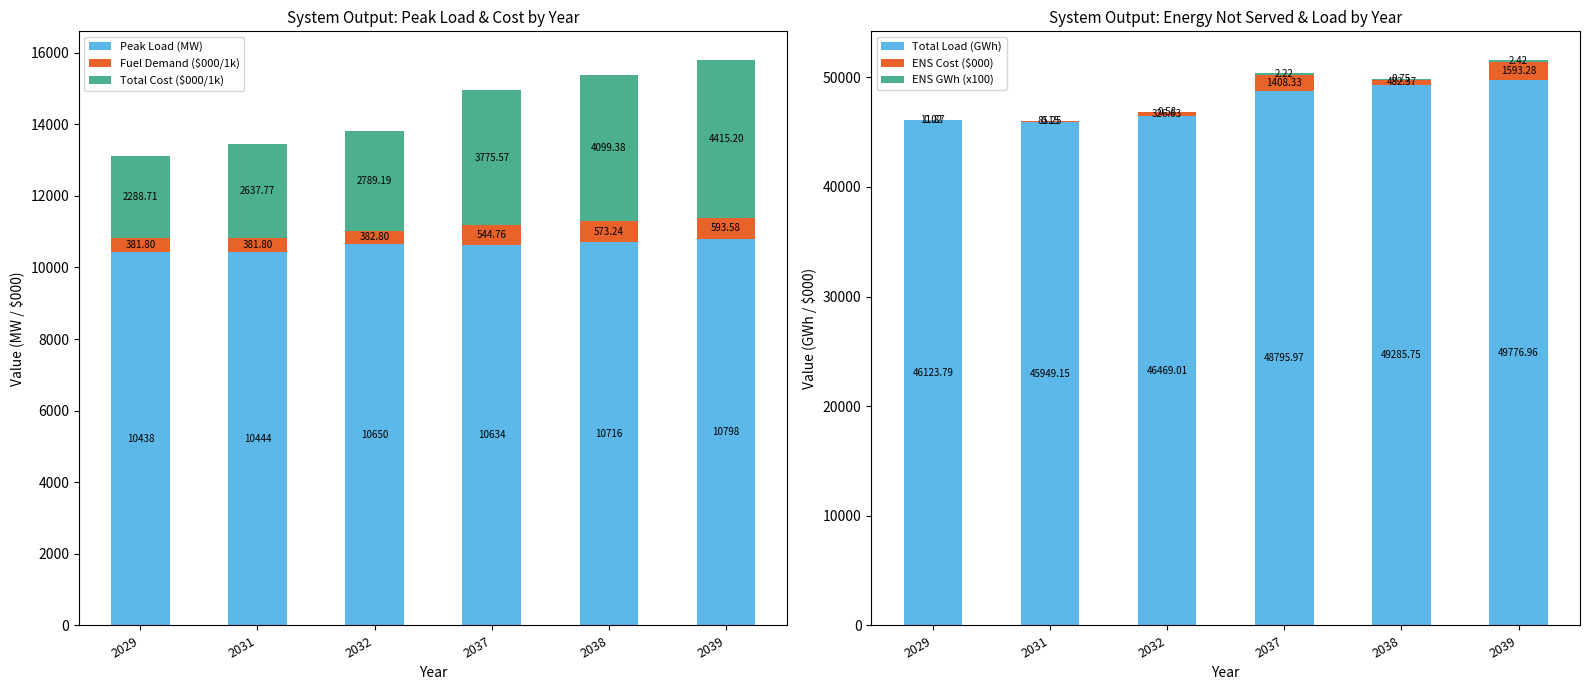

Are the bars grouped side by side (vs. stacked)?

Yes